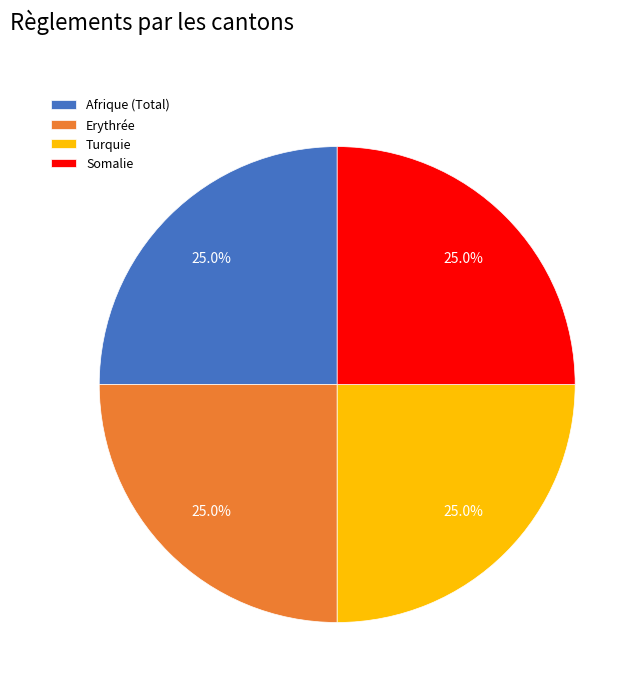

What percentage do Erythrée and Turquie together represent?

50.0%